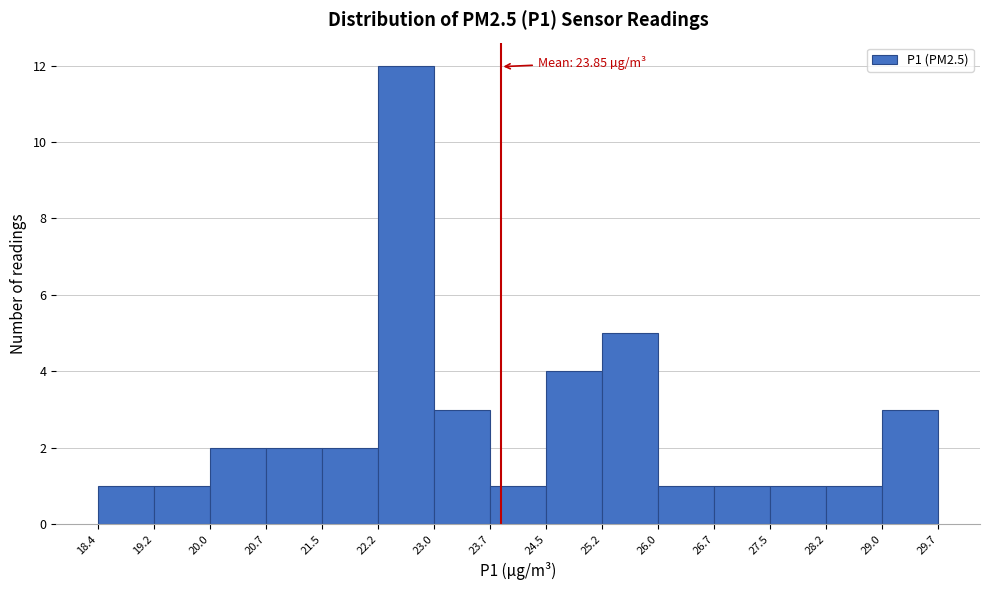

Over which range of the x-axis is the bar tallest?

22.2 to 23.0